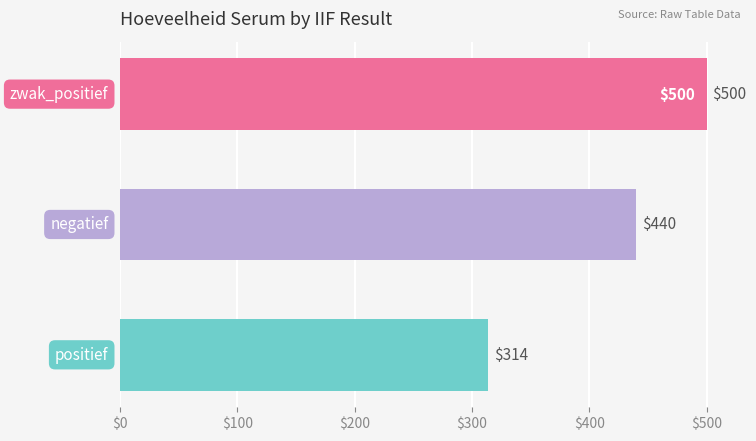

What is the average value?

418.0